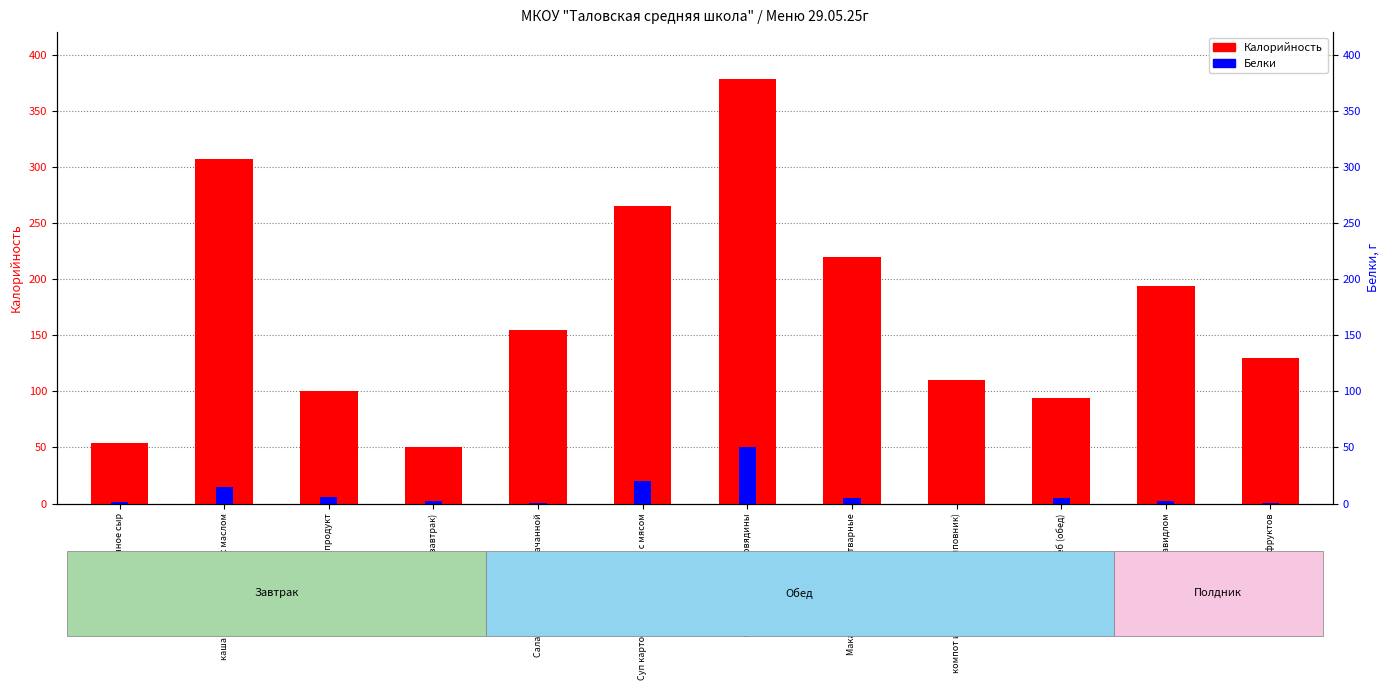

Is it true that Белки equals 2.0 at Хлеб (завтрак)?

True